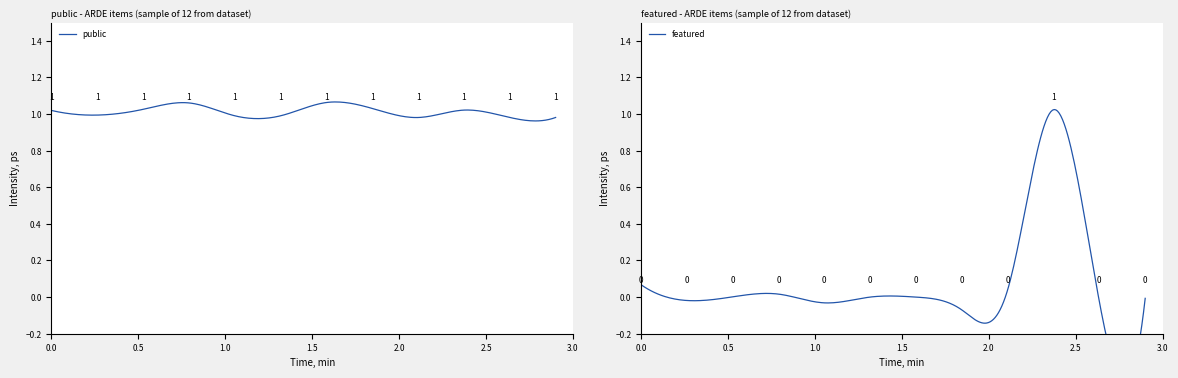

What is the value of the public point at the 4th from the left?

1